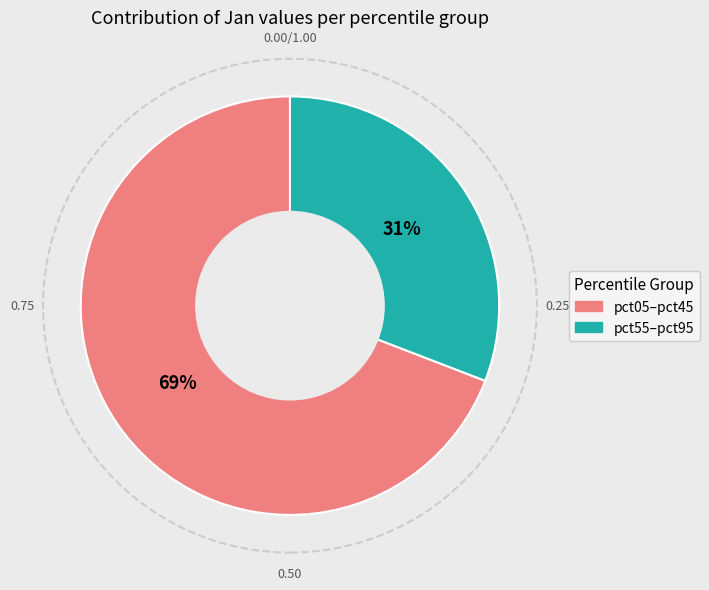

Does any single category account for the majority?

Yes